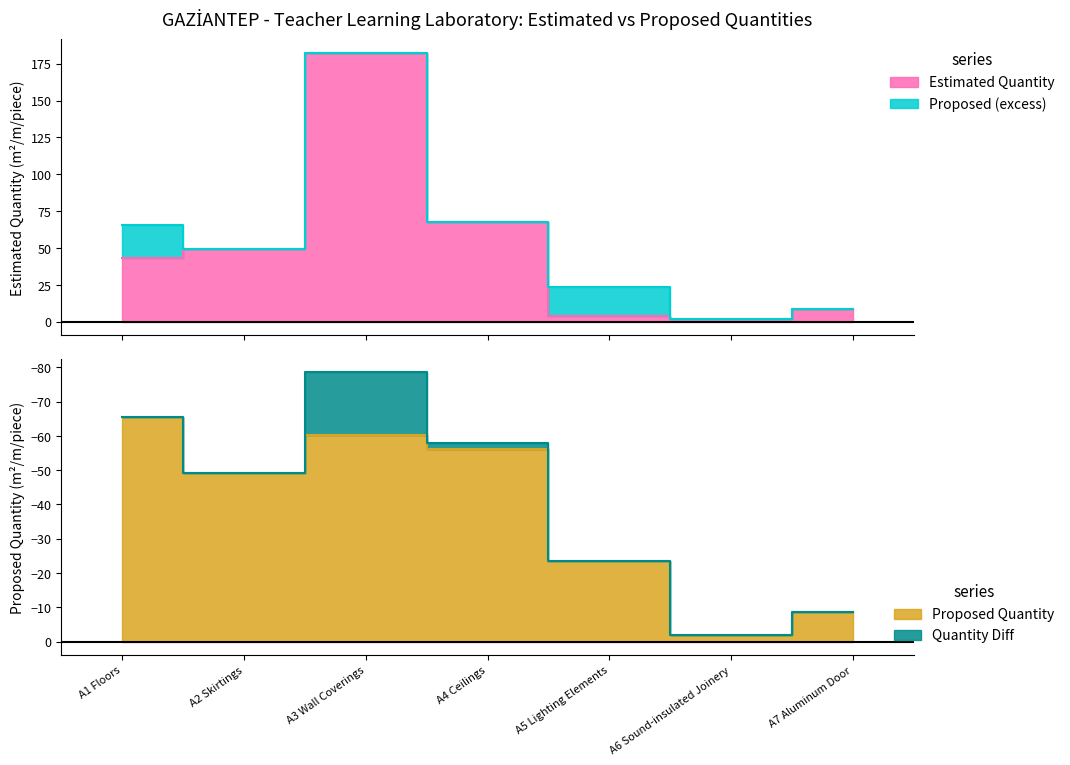

Does the chart have visible grid lines?

No